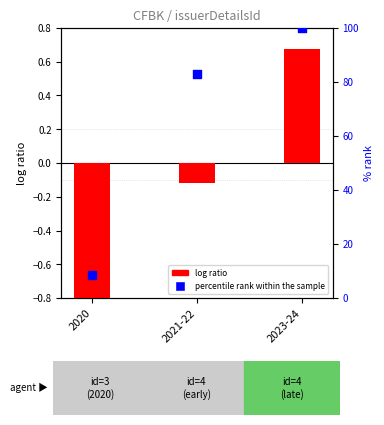

Is the value of log ratio at 2020 greater than the value of percentile rank within the sample at 2023-24?

No